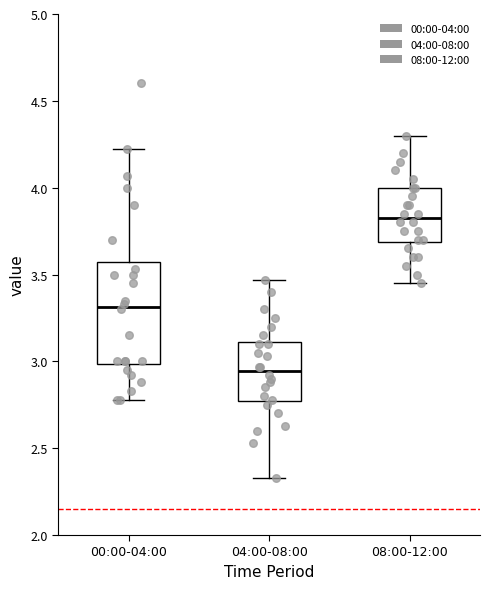

Which box has the highest median line?

08:00-12:00